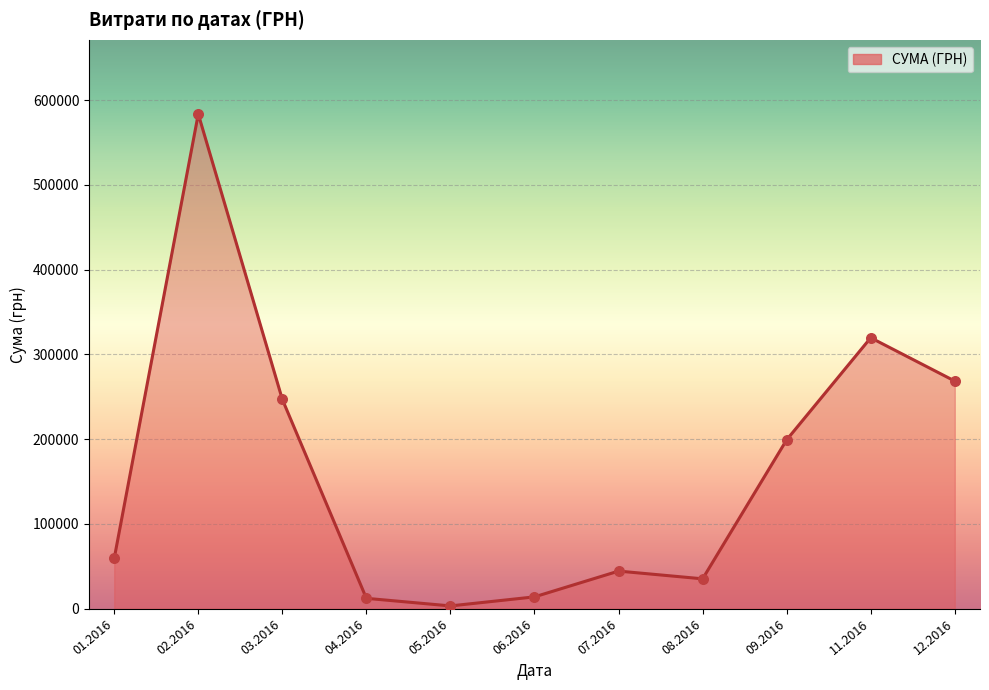

Approximately how many times larger is the value at 09.2016 compared to 12.2016?

0.7